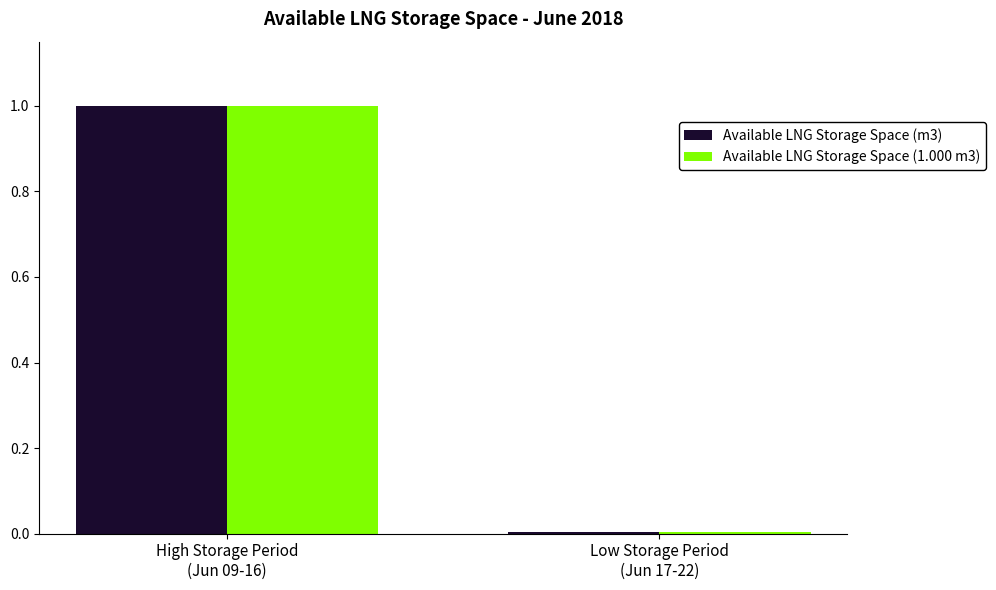

Where is Available LNG Storage Space (1.000 m3) nearest to the value 0?

Low Storage Period
(Jun 17-22)